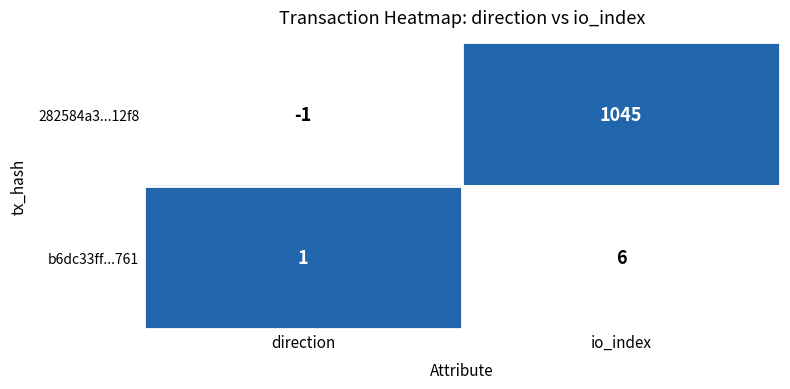

Is the value of b6dc33ff...761 at direction greater than the value of 282584a3...12f8 at direction?

Yes